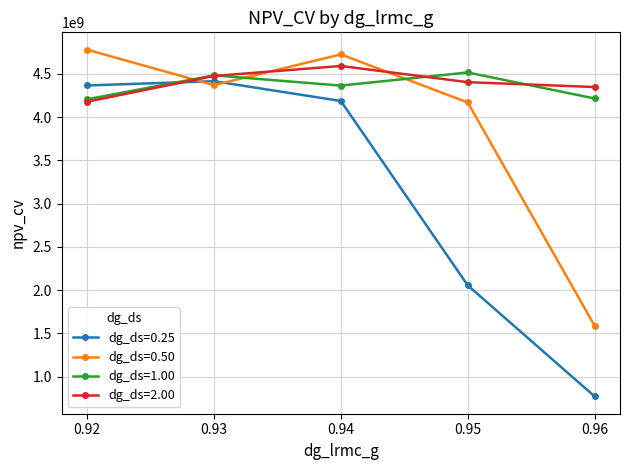

How many values in the dg_ds=0.50 series are below 4370251614?

2